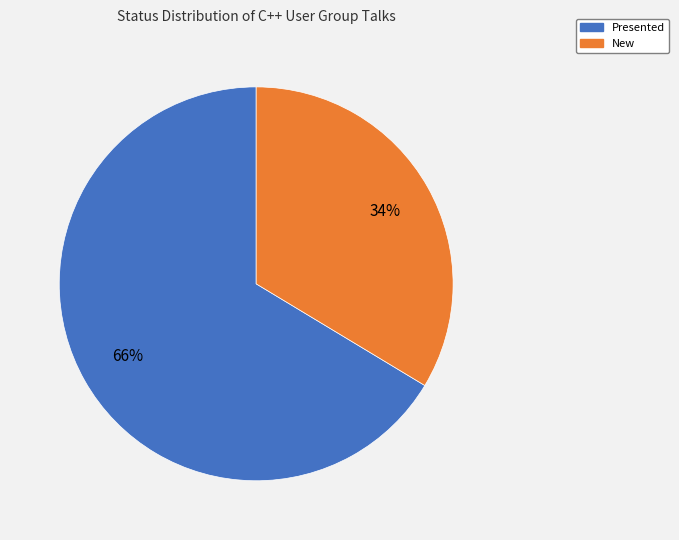

Is there a majority slice in this chart?

Yes